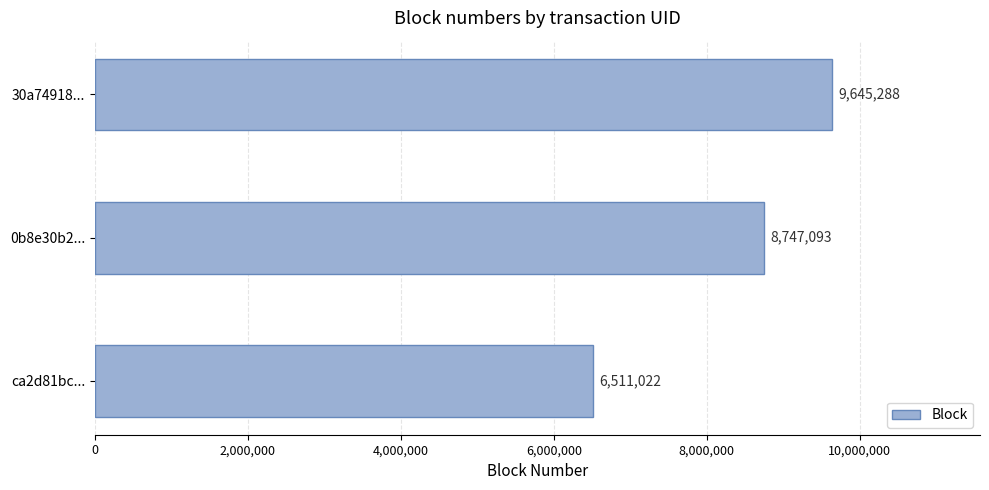

The value at 0b8e30b2... is 8747093. True or false?

True